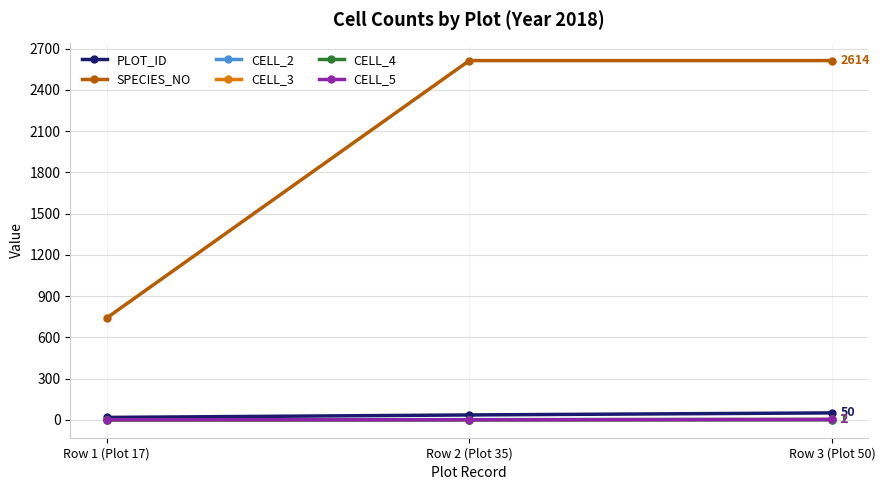

Reading left to right, transcribe all the data shown in this chart.

PLOT_ID: Row 1 (Plot 17)=17	Row 2 (Plot 35)=35	Row 3 (Plot 50)=50
SPECIES_NO: Row 1 (Plot 17)=740	Row 2 (Plot 35)=2614	Row 3 (Plot 50)=2614
CELL_2: Row 1 (Plot 17)=0	Row 2 (Plot 35)=1	Row 3 (Plot 50)=1
CELL_3: Row 1 (Plot 17)=0	Row 2 (Plot 35)=0	Row 3 (Plot 50)=2
CELL_4: Row 1 (Plot 17)=0	Row 2 (Plot 35)=0	Row 3 (Plot 50)=1
CELL_5: Row 1 (Plot 17)=0	Row 2 (Plot 35)=0	Row 3 (Plot 50)=2